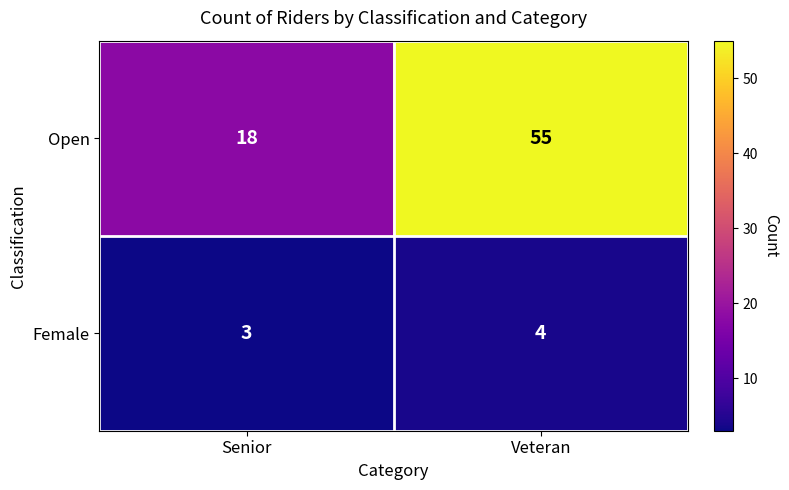

Which series has the largest total across all categories?

Open